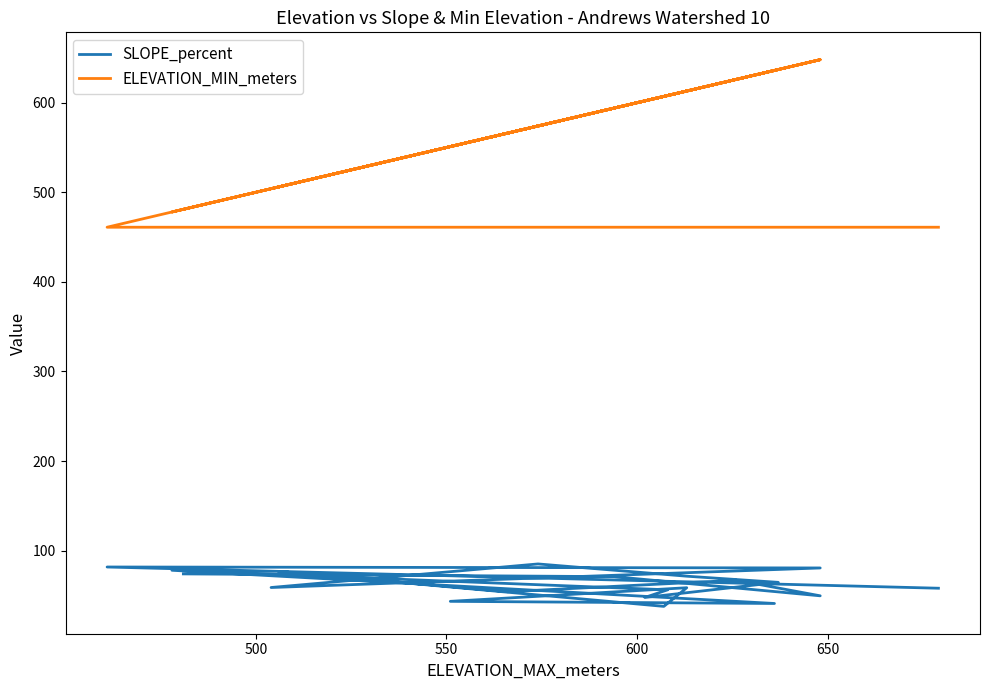

Which series has the largest range (max minus min)?

ELEVATION_MIN_meters